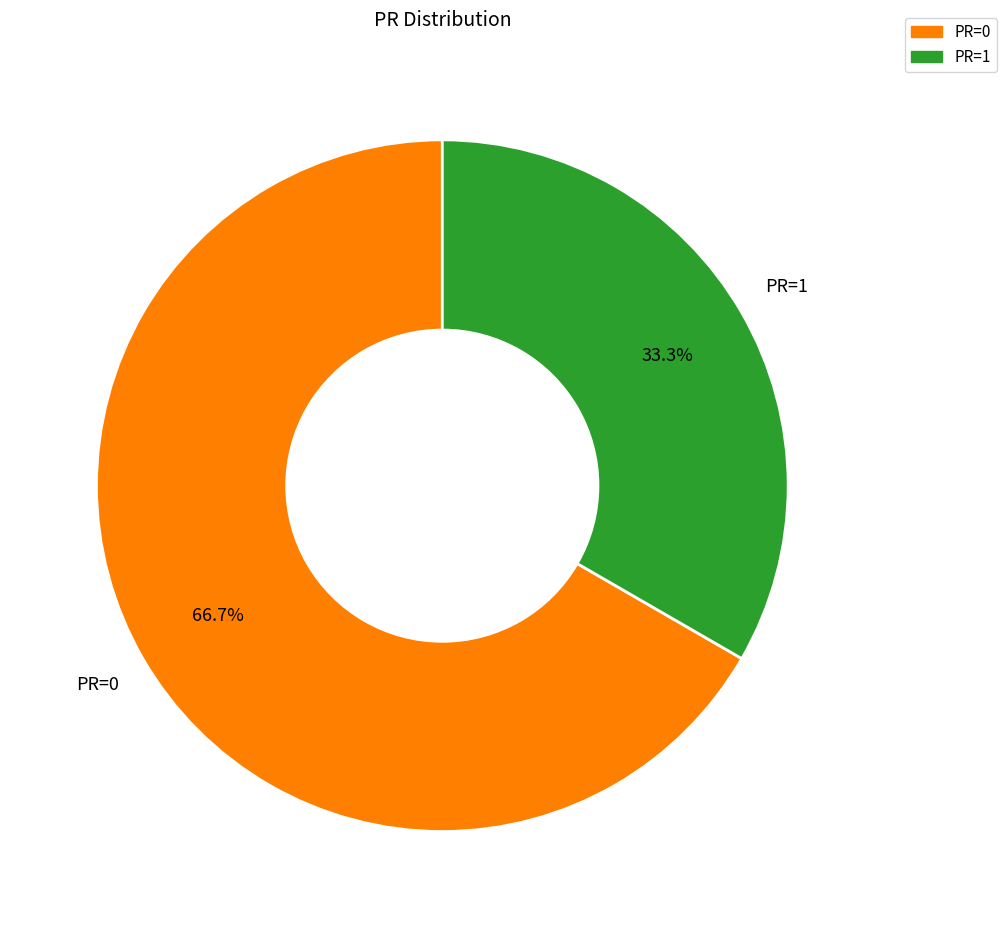

What portion of the pie excludes PR=0?

33.3%